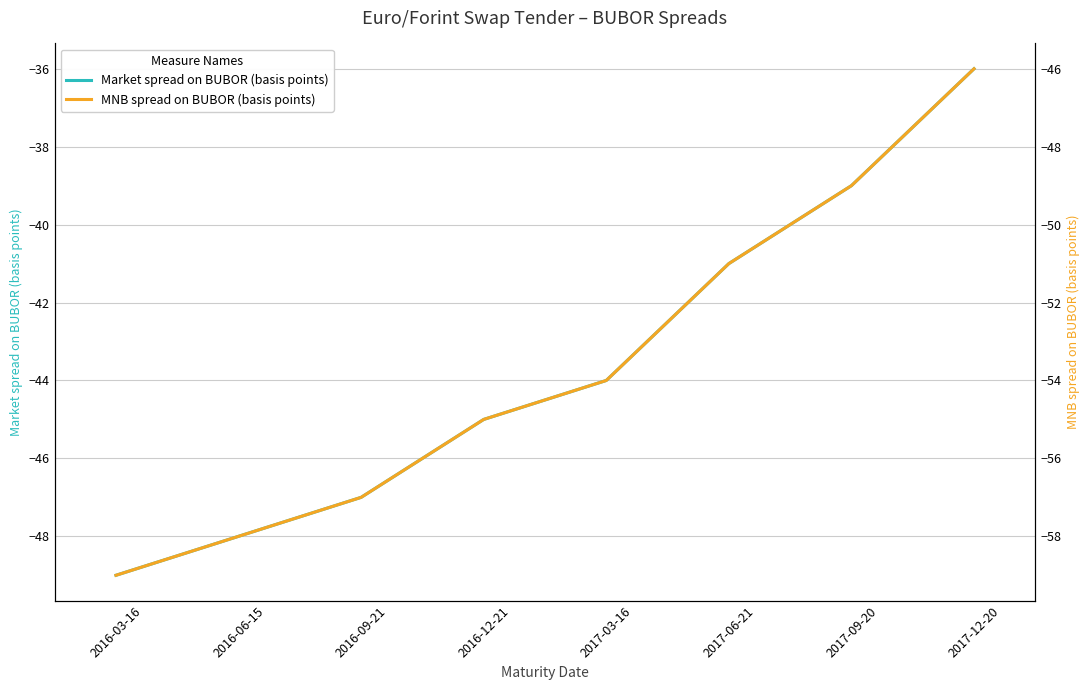

Reading left to right, list all the values displayed in this chart.

Market spread on BUBOR (basis points): -49	-48	-47	-45	-44	-41	-39	-36
MNB spread on BUBOR (basis points): -59	-58	-57	-55	-54	-51	-49	-46